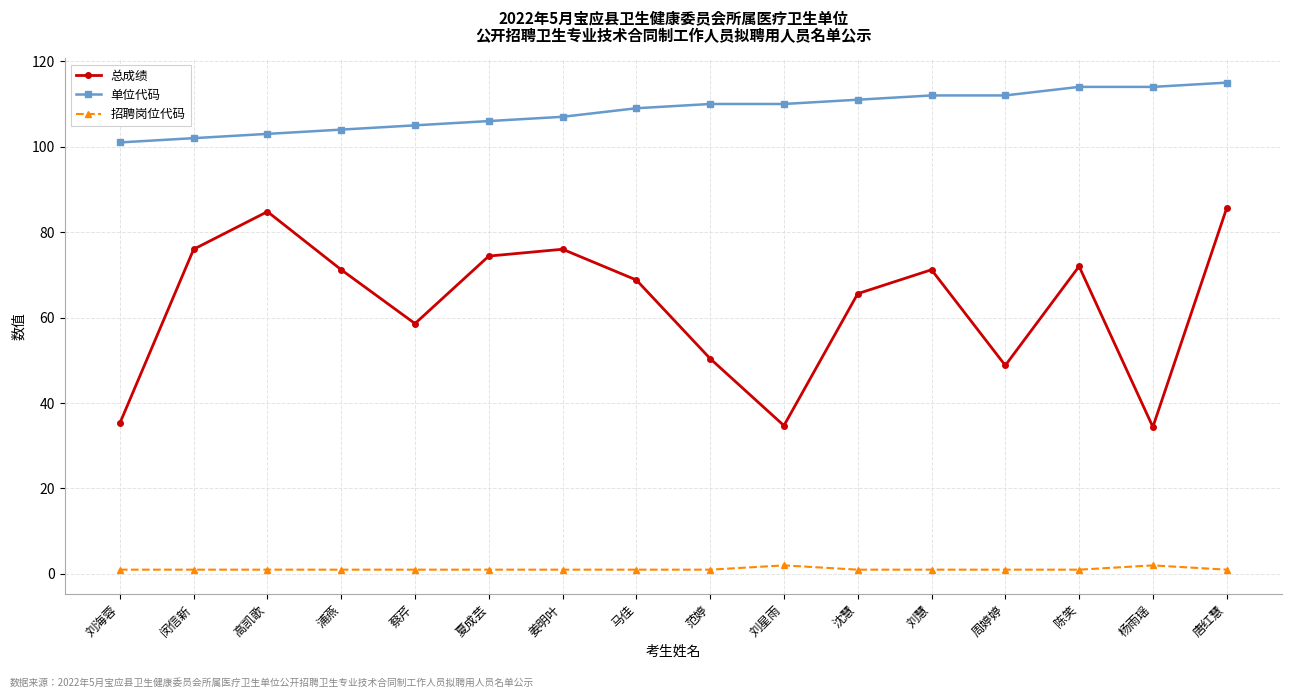

What is the difference between the second highest and second lowest values in the 招聘岗位代码 series?

1.0